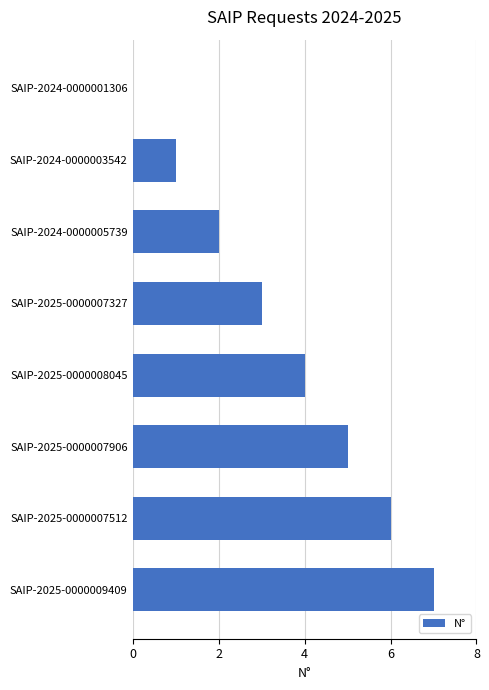

What is the maximum value shown in the chart?

7